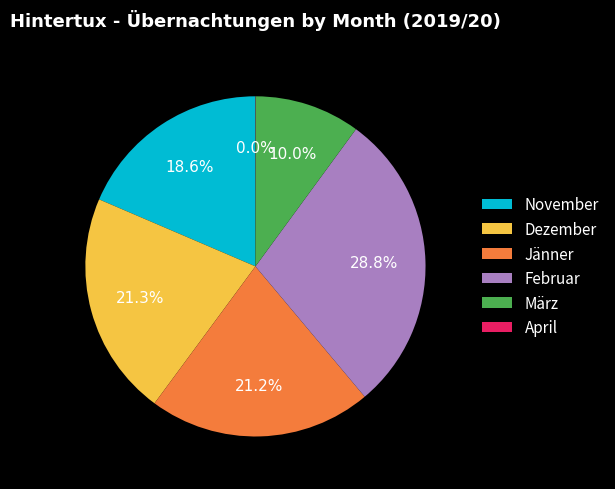

To the nearest percent, what percentage of the pie is März?

10%